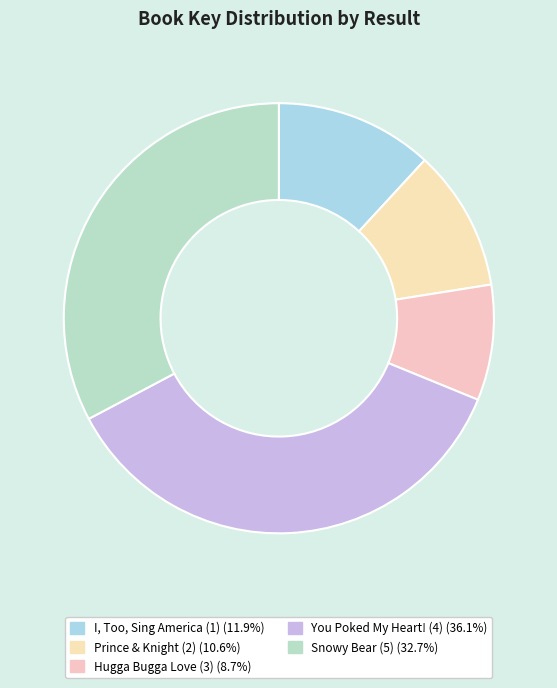

Is there any slice that represents more than half of the pie?

No